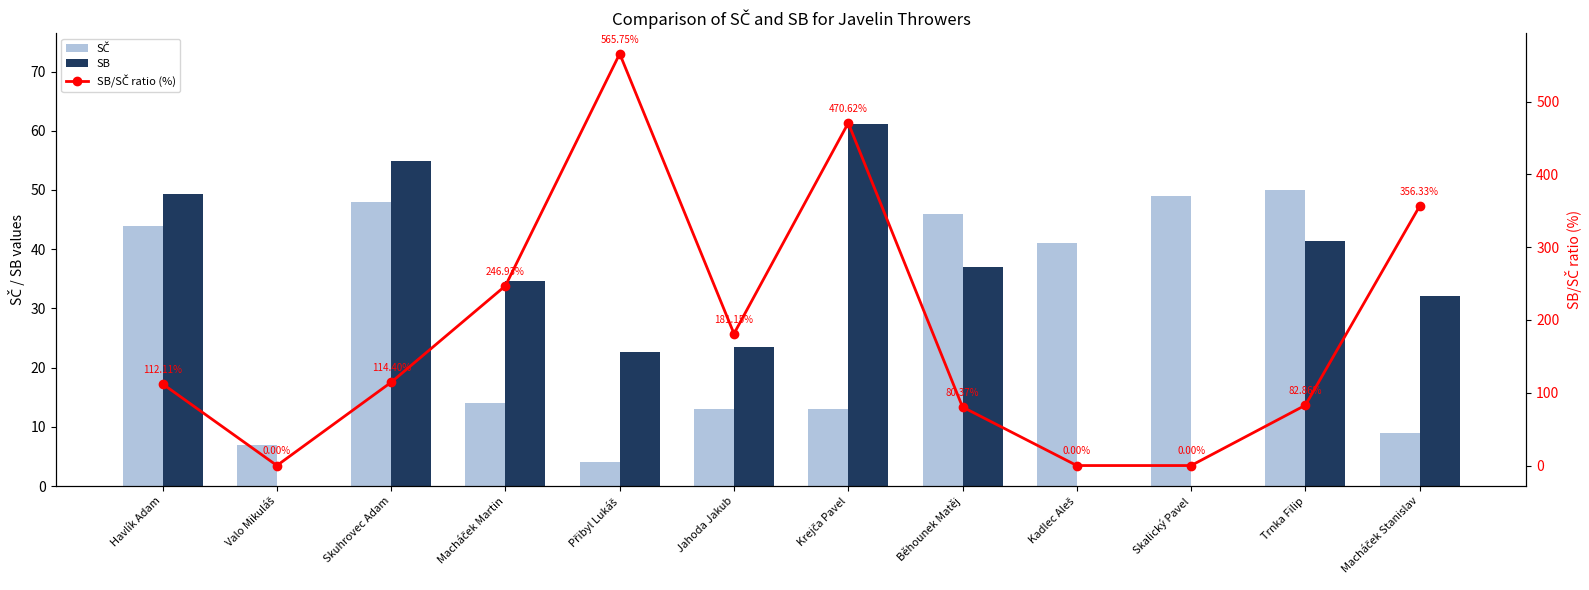

List the series in order of their peak value, highest first.

SB/SČ ratio (%), SB, SČ